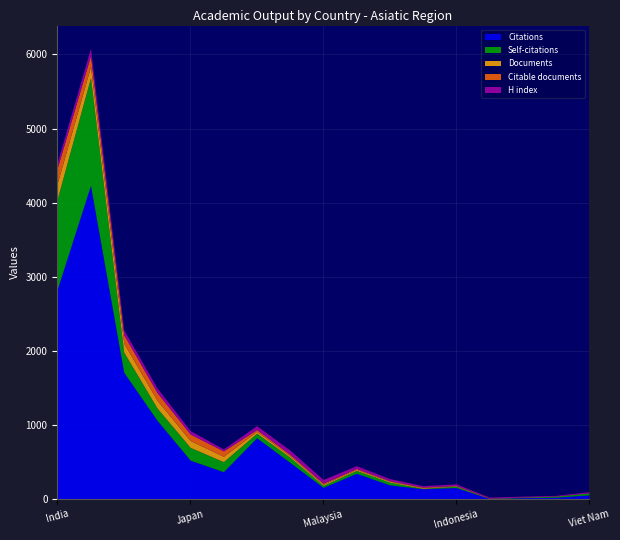

What is the sum of all Self-citations values?

3719